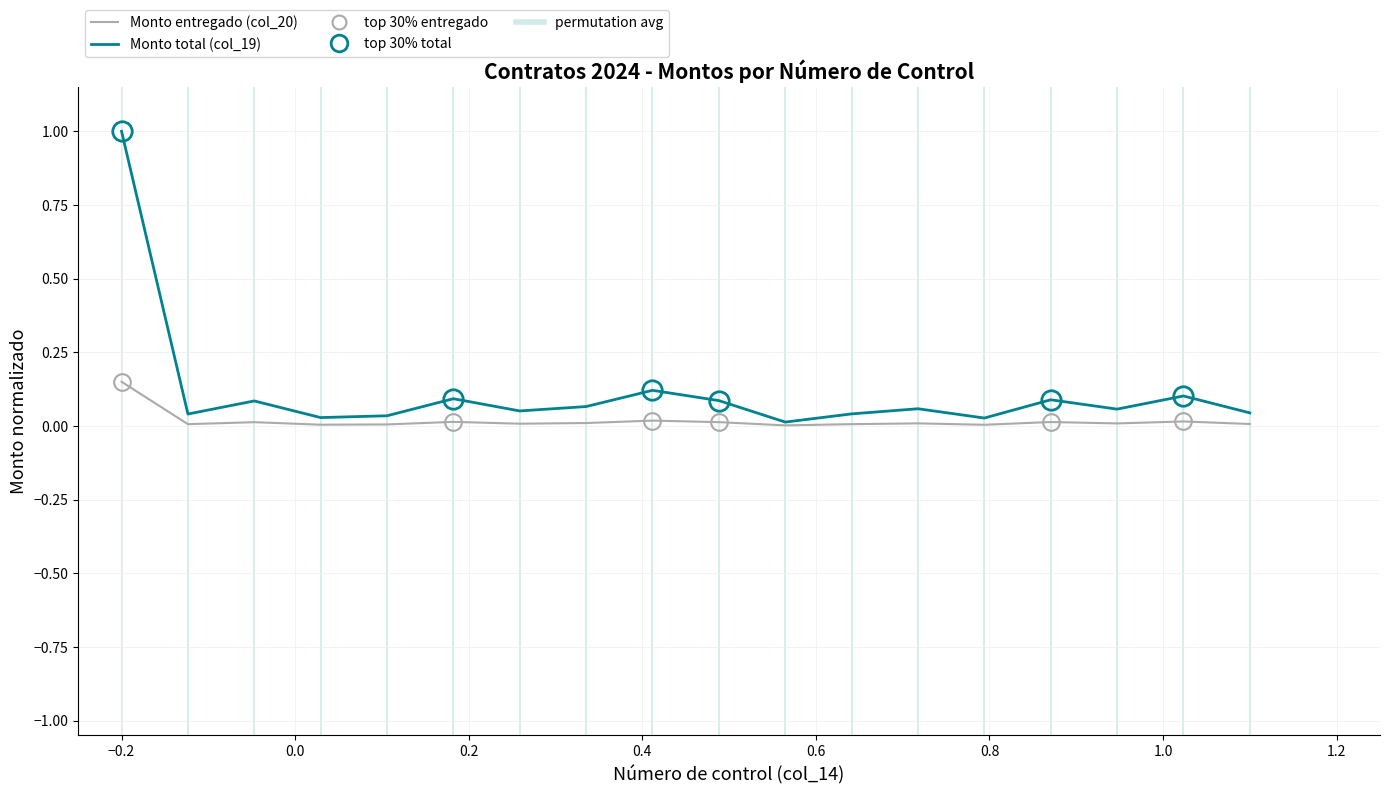

What is the maximum value for Monto total (col_19)?

1.0